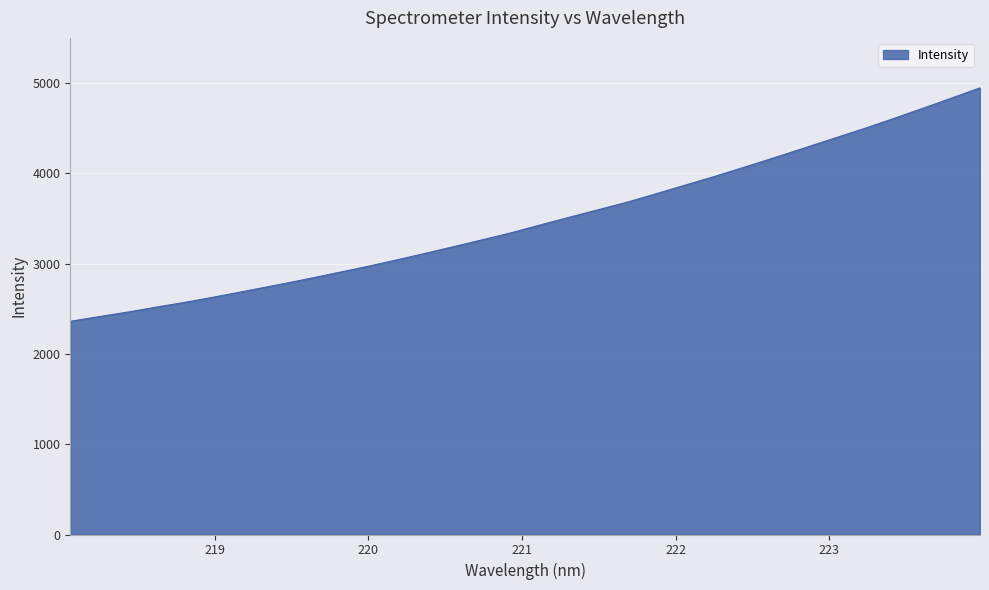

What is the minimum value shown in the chart?

2361.2